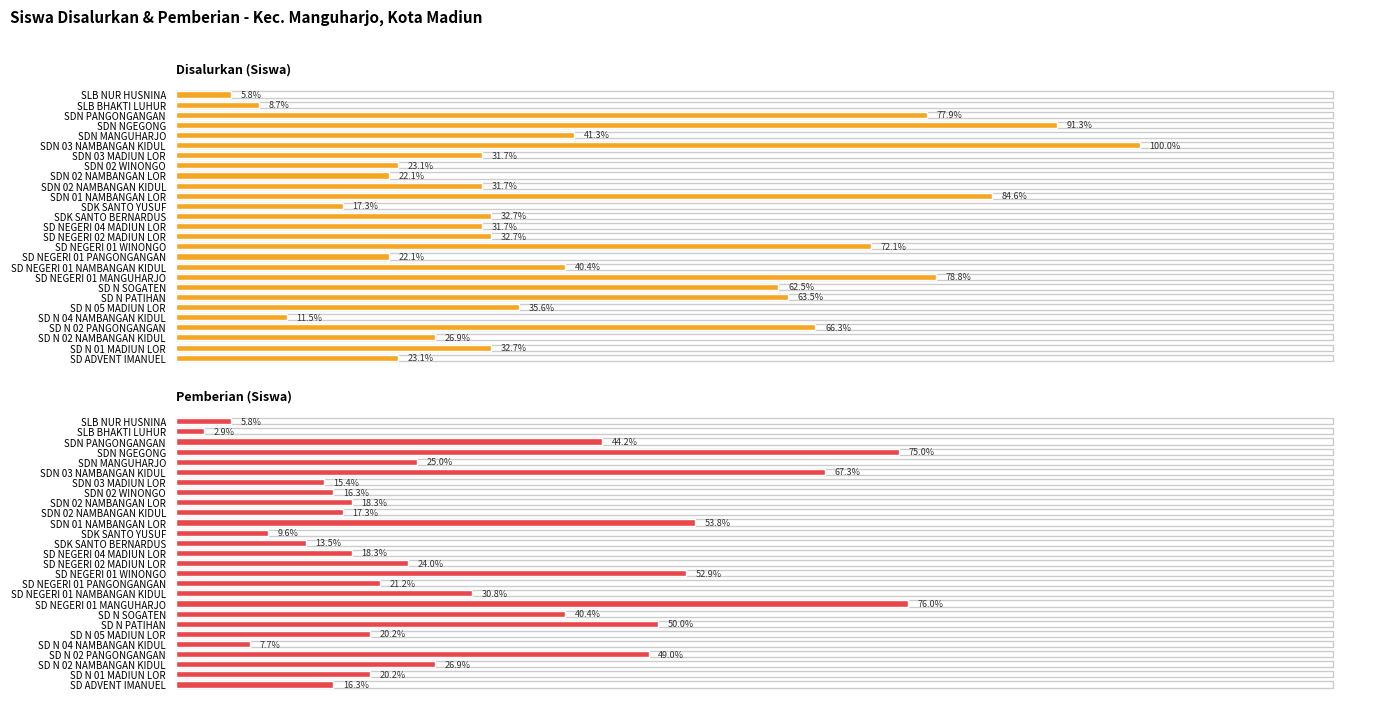

What is the sum of all Disalurkan (Siswa) values?

1215